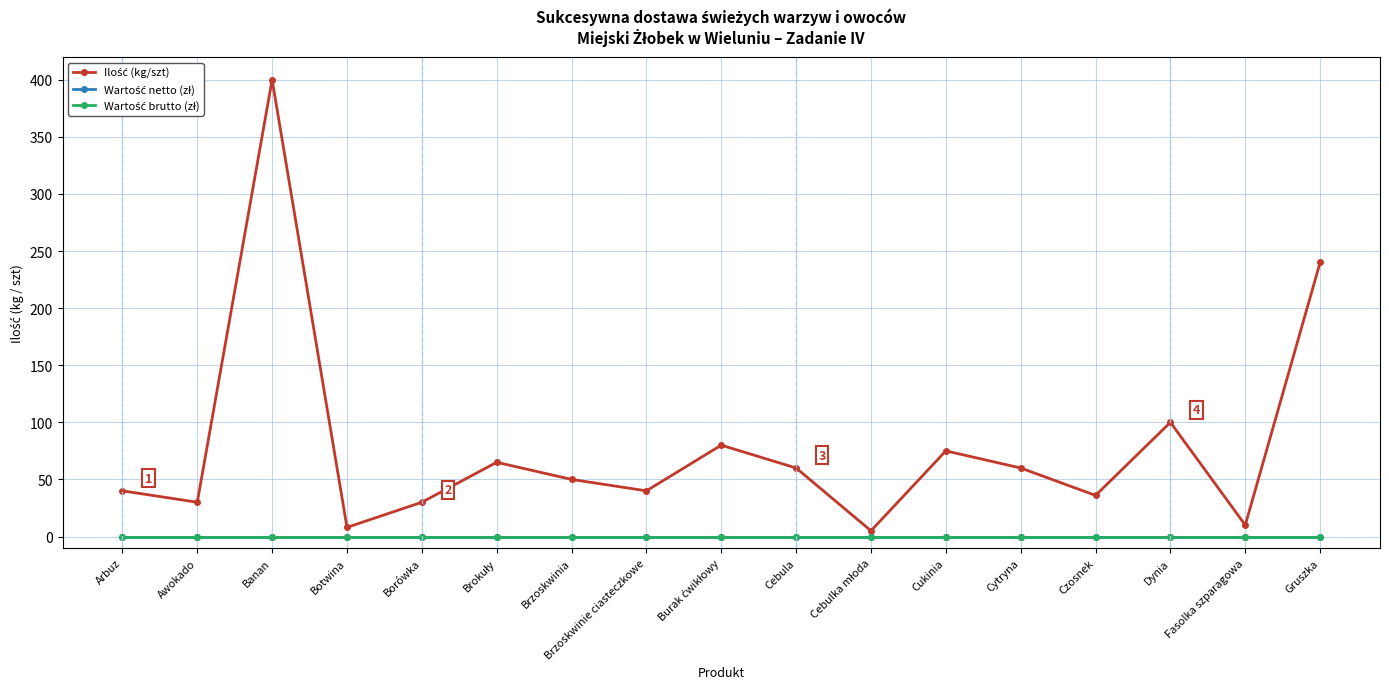

Is this an area chart (filled region under the line)?

No